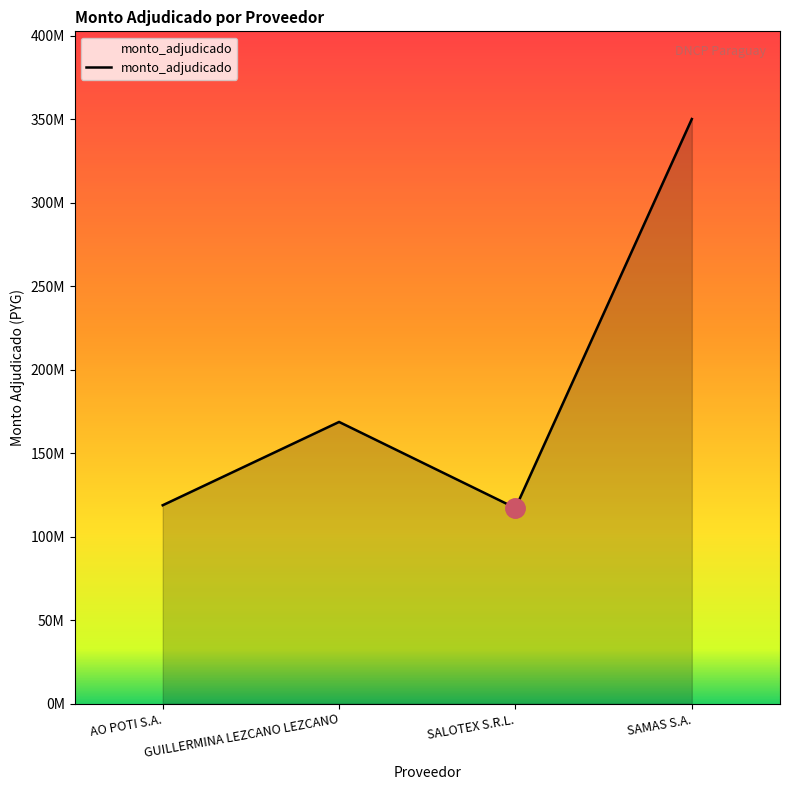

Reading left to right, transcribe all the data shown in this chart.

118807500	168673156	117109404	349998944